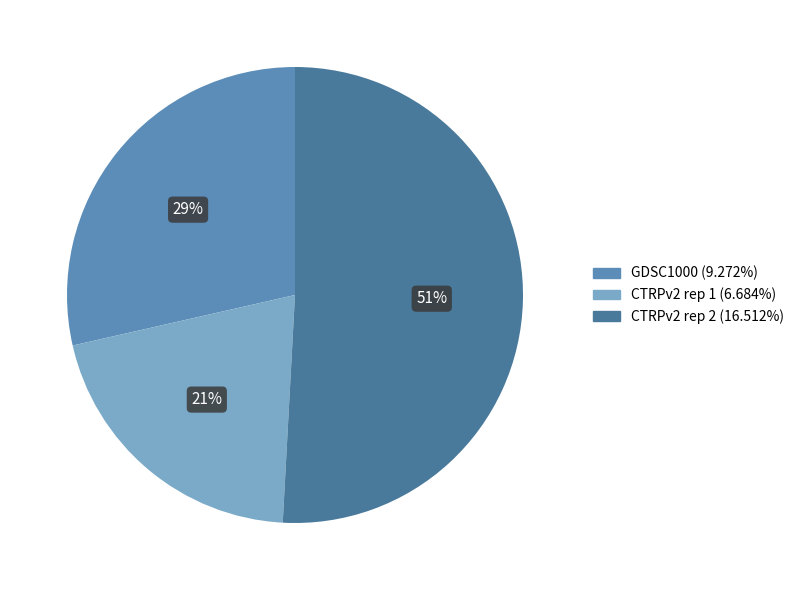

Does any single category account for the majority?

Yes